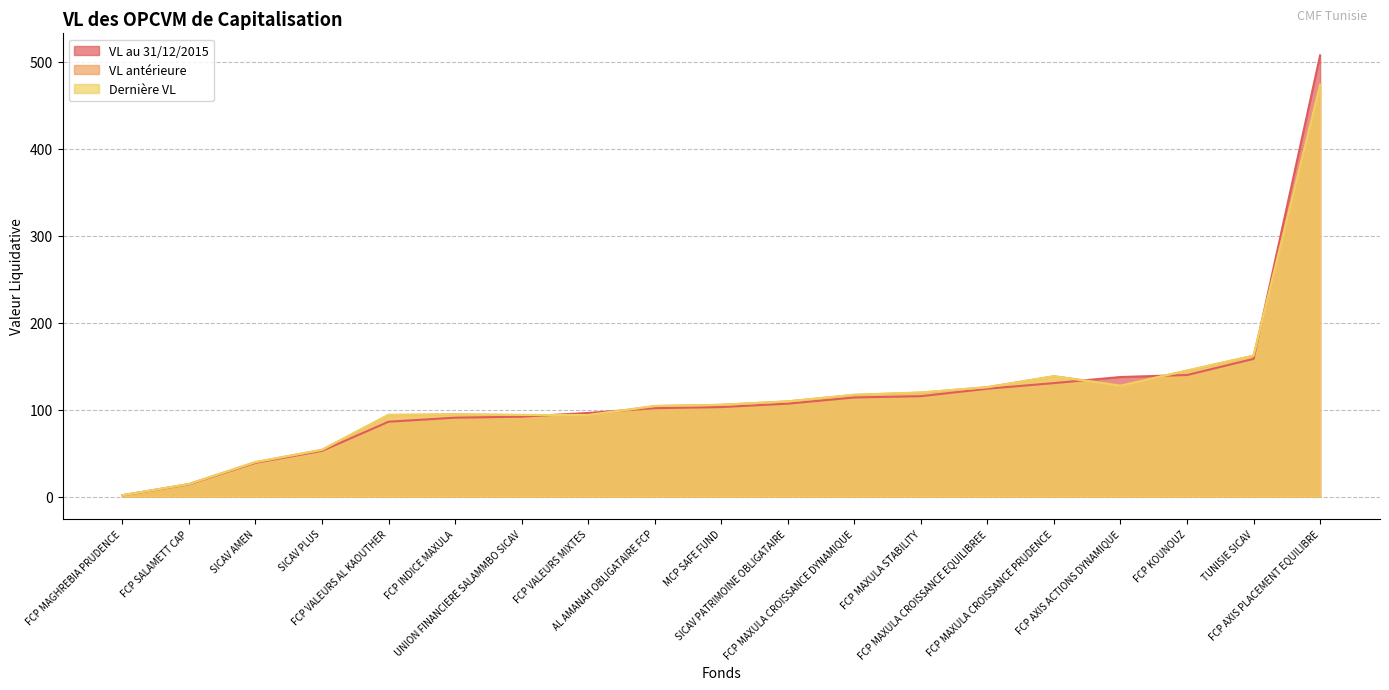

What position from the right is TUNISIE SICAV?

2